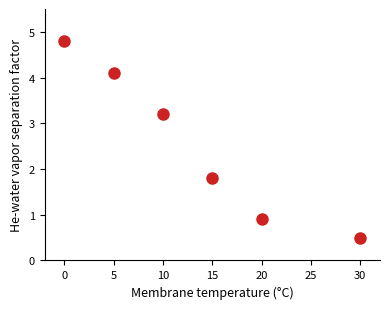

What Y value in the scatter plot is closest to 2?

1.8